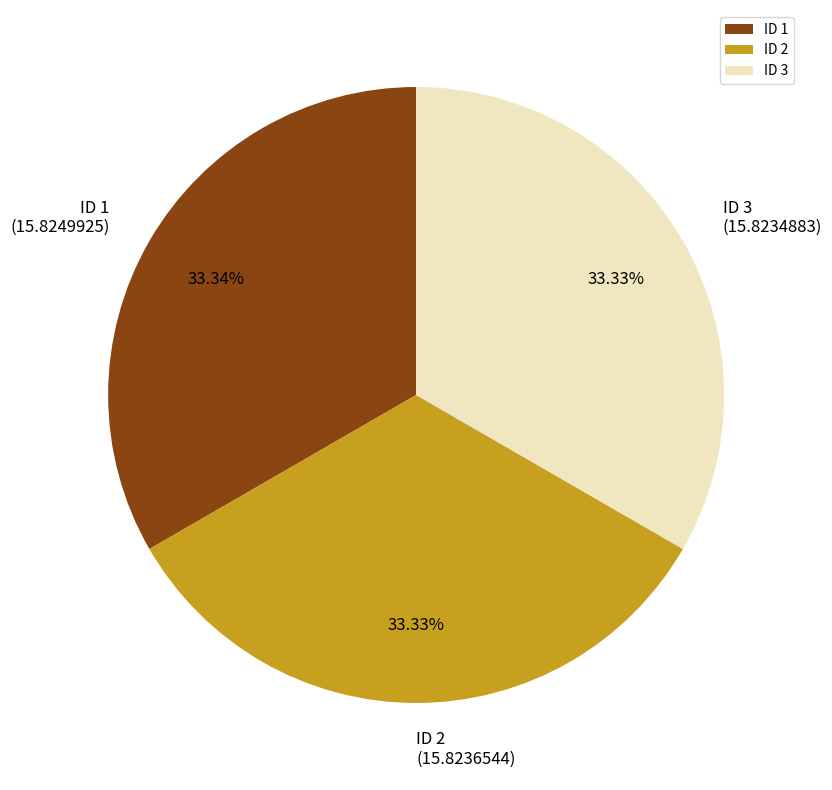

Combined, do ID 2 and ID 1 account for over 50%?

Yes